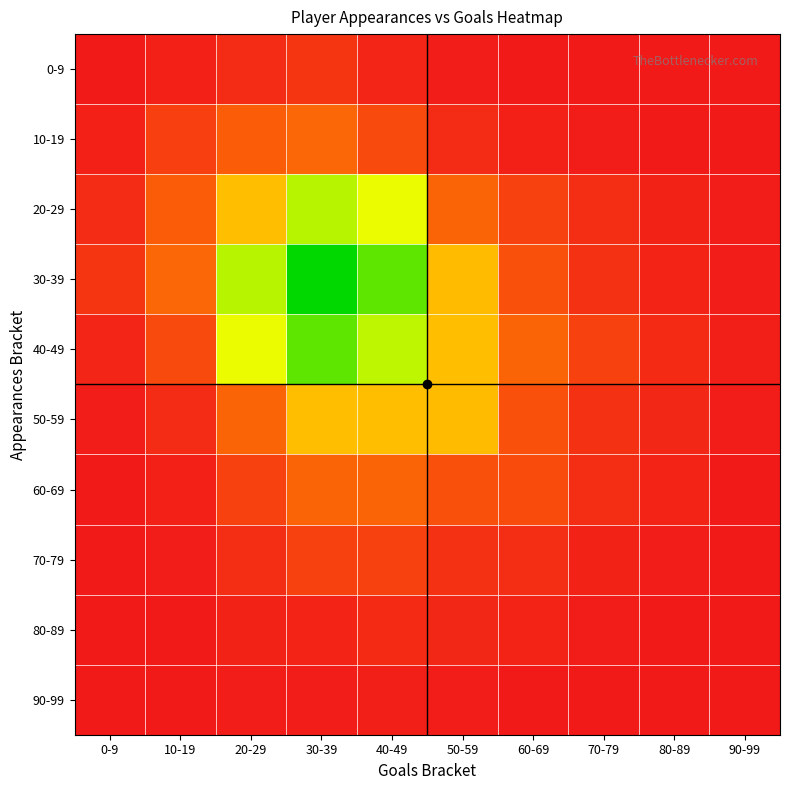

Which series has the largest total across all categories?

30-39